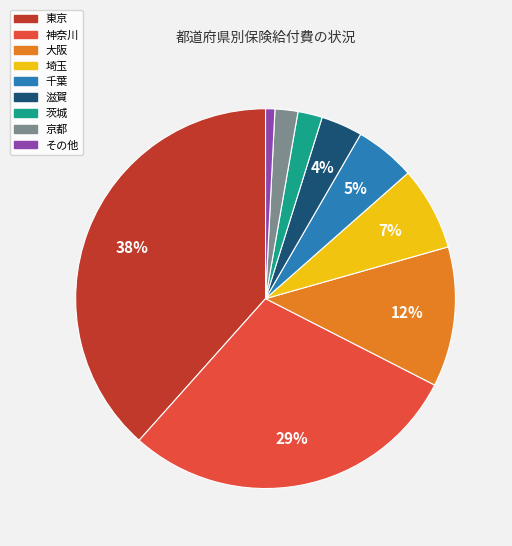

Does any single category account for the majority?

No